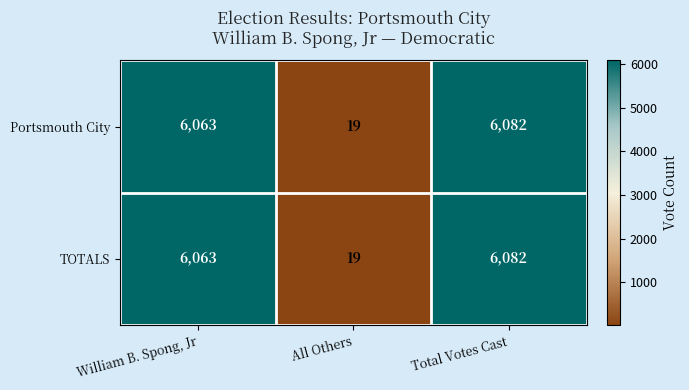

At how many categories does at least one series exceed 1573?

2